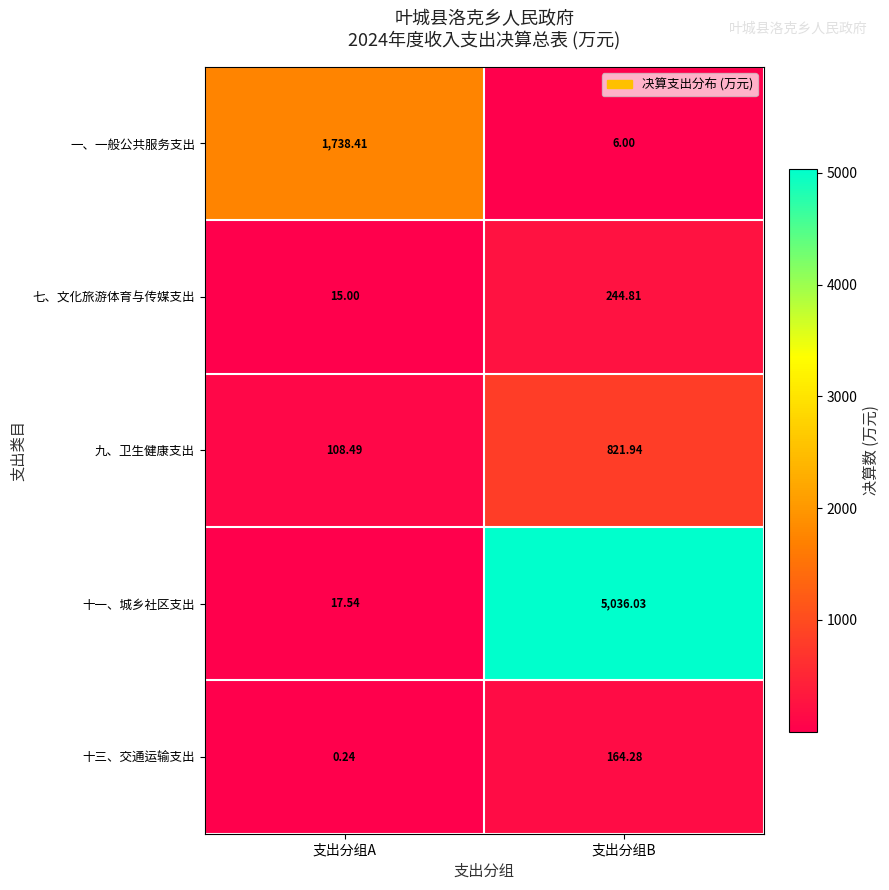

Where is 十一、城乡社区支出 nearest to the value 2526?

支出分组A